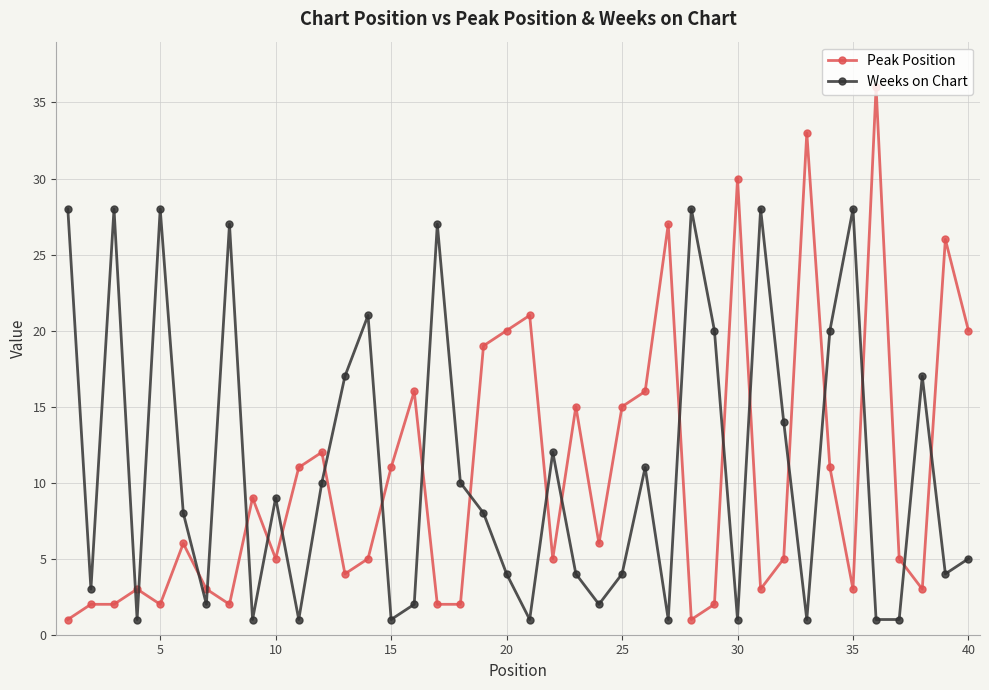

Which series has the largest range (max minus min)?

Peak Position